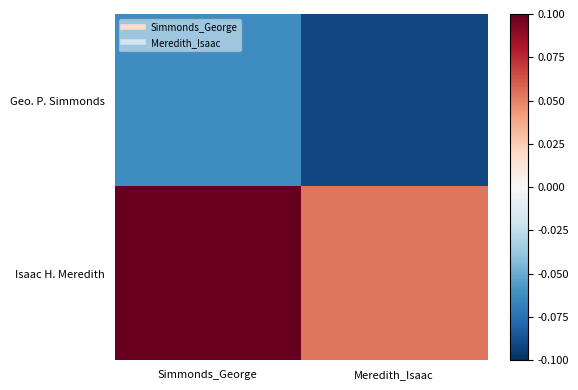

Which series changed the most between Simmonds_George and Meredith_Isaac?

Isaac H. Meredith